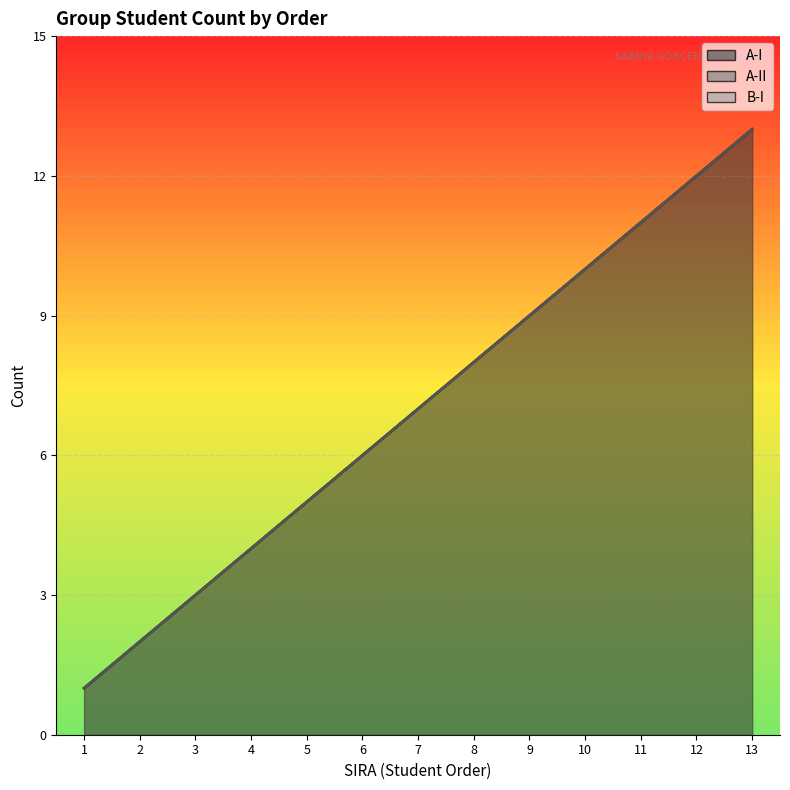

What is the sum of all A-I values?

91